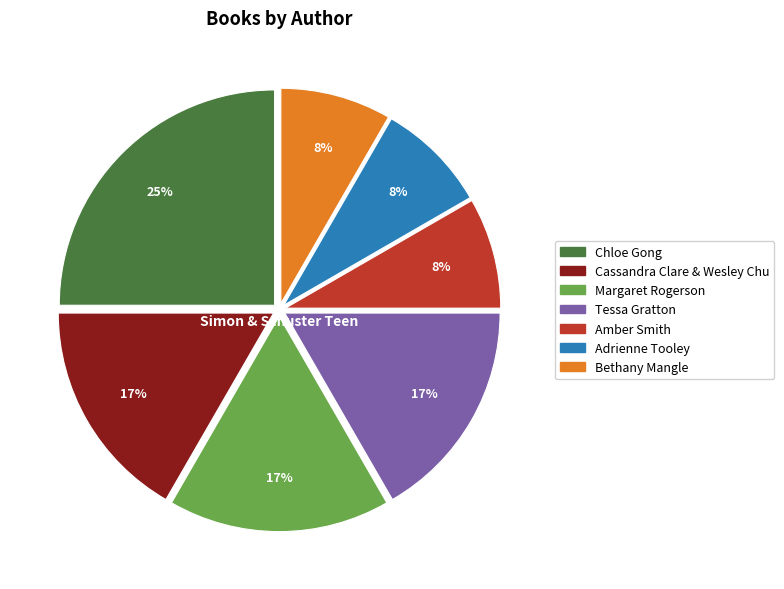

Which slice is the largest?

Chloe Gong